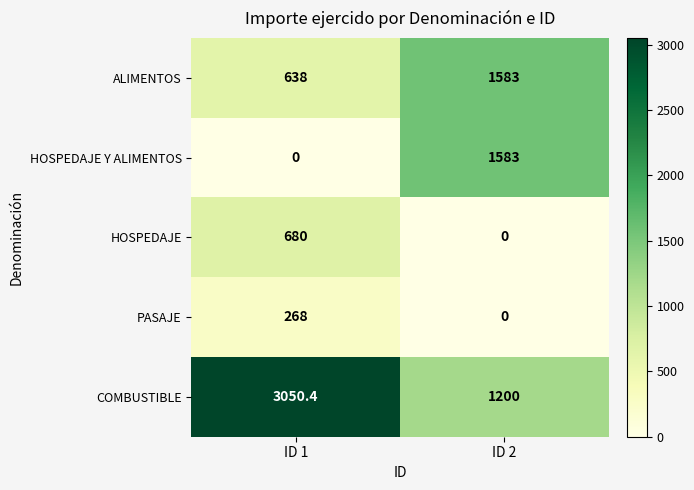

How many series are shown in this chart?

5